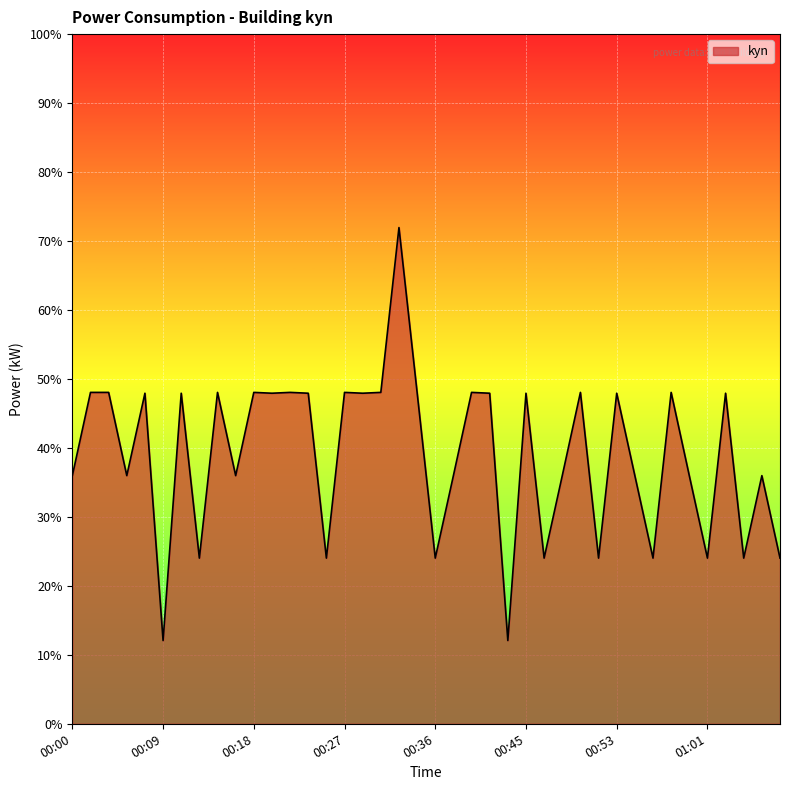

What is the difference between the maximum and minimum values?

59.9